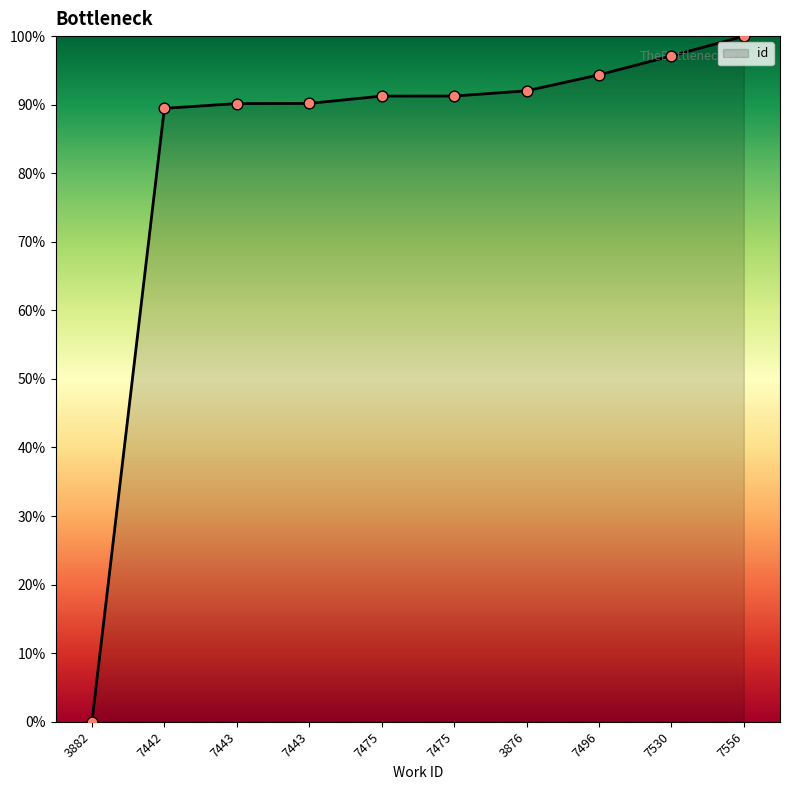

Does the chart have visible grid lines?

No